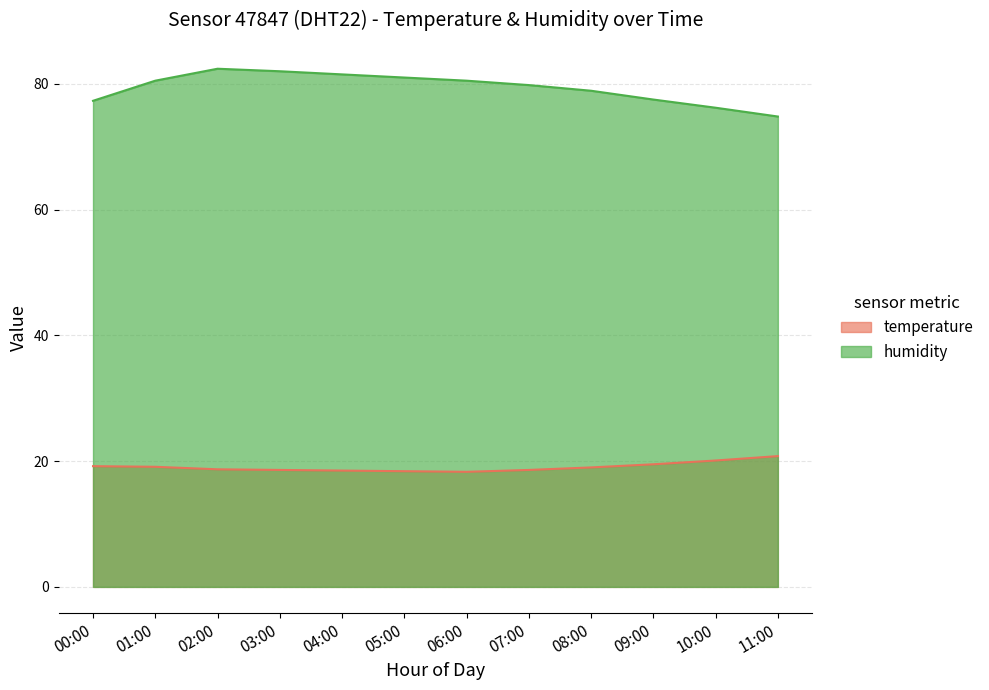

Where is temperature nearest to the value 19?

08:00